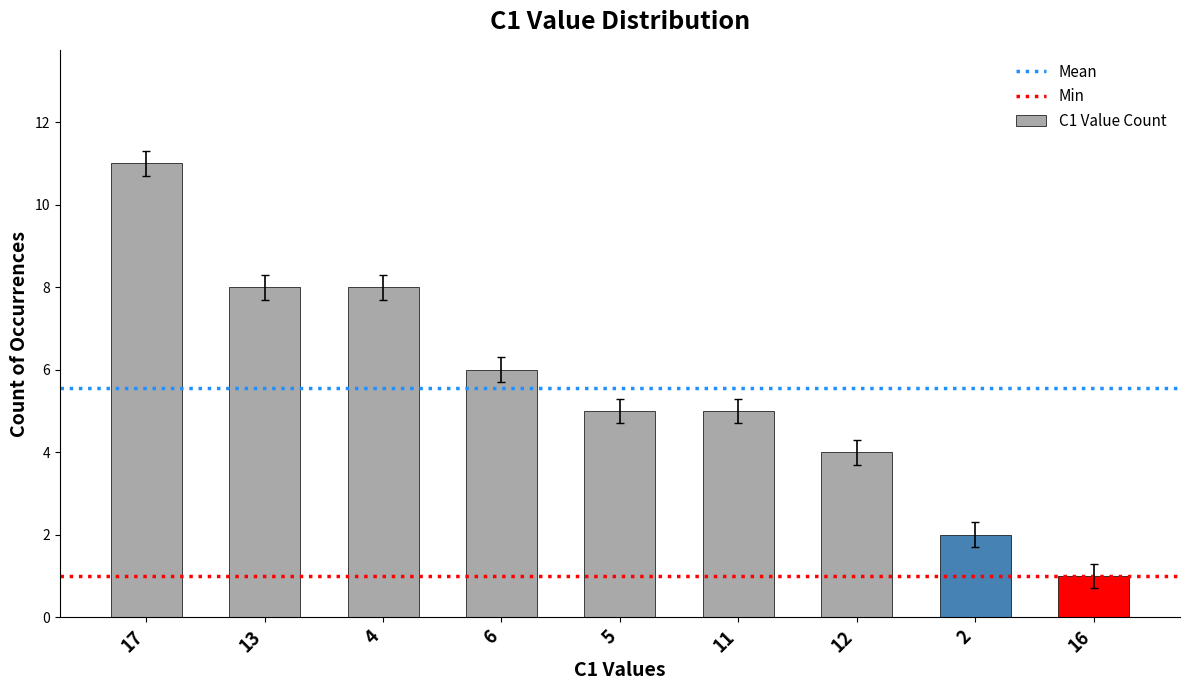

Read the value at 4.

8